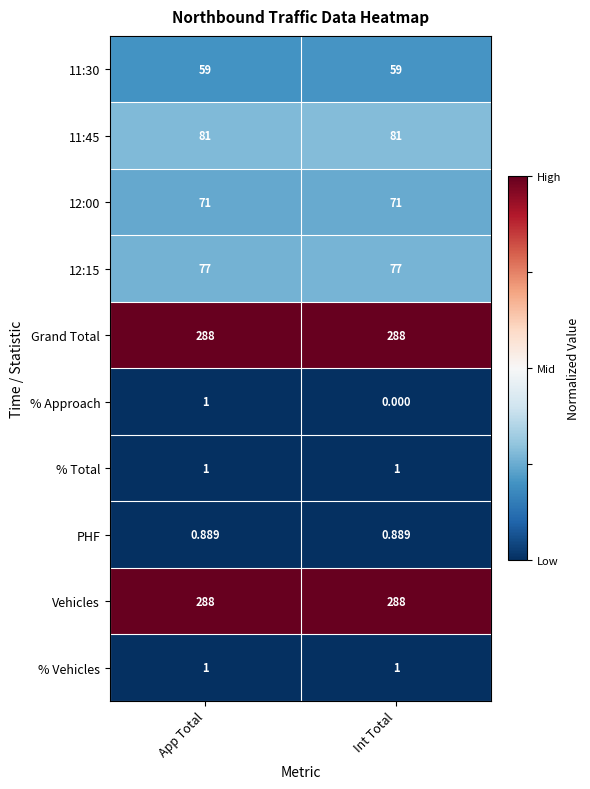

At which category is the sum across all series the highest?

App Total